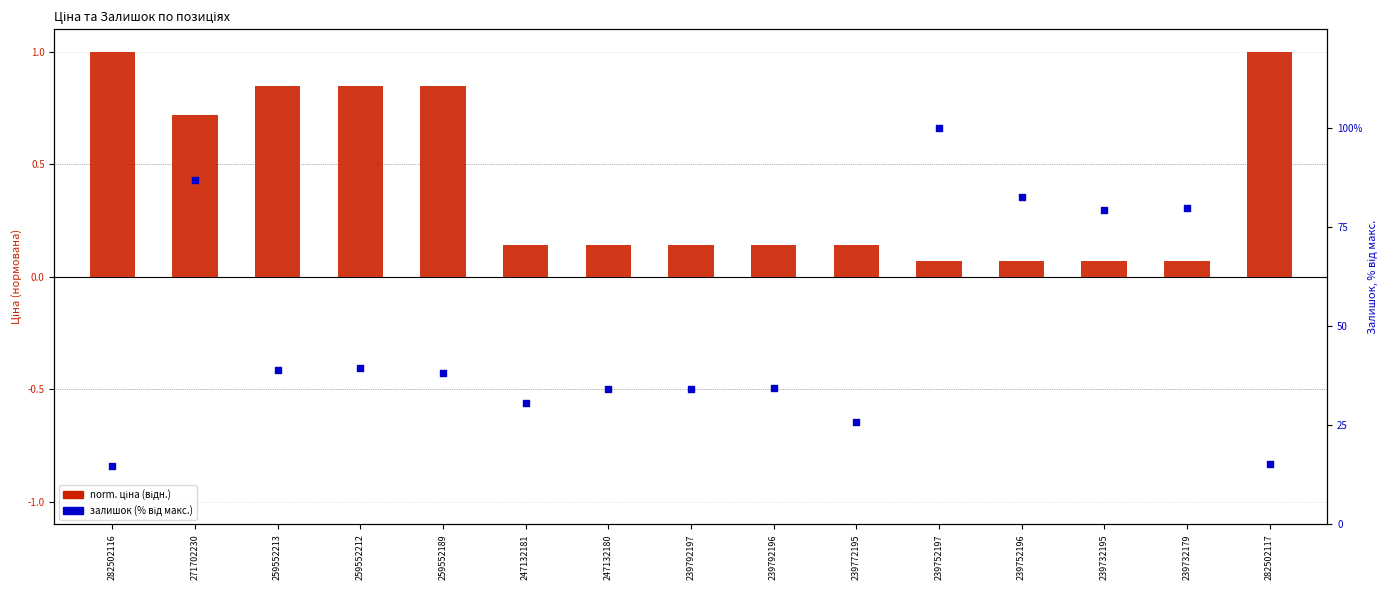

Is the value of залишок (% від макс.) at 239732179 greater than the value of norm. ціна (відн.) at 239732195?

Yes